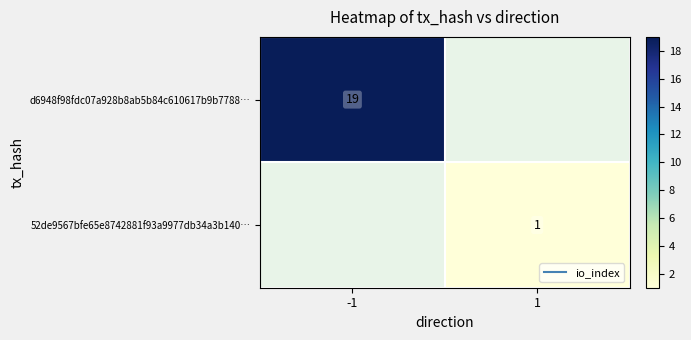

True or false: d6948f98fdc07a928b8ab5b84c610617b9b7788… has a value of 19.0 at -1.

True